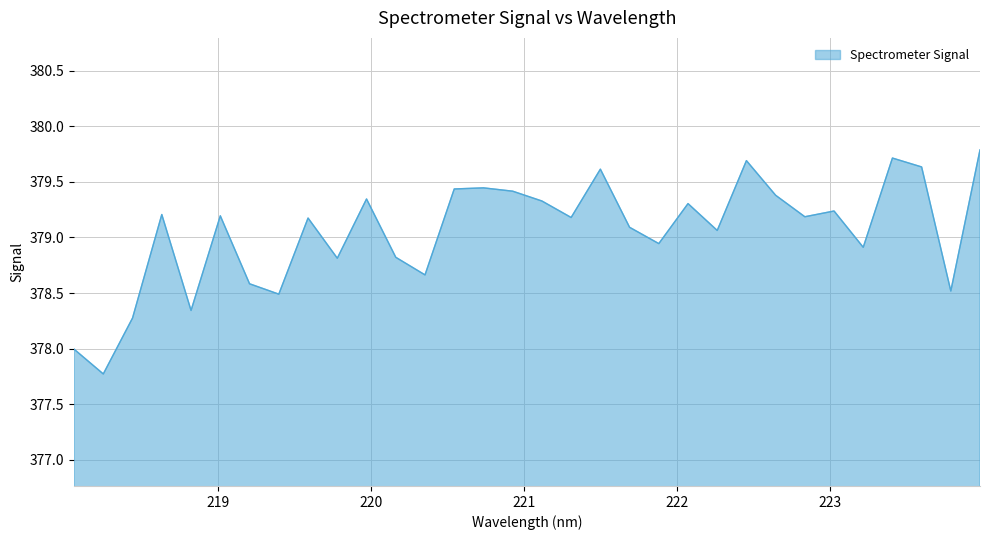

What is the difference between the maximum and minimum values?

2.0